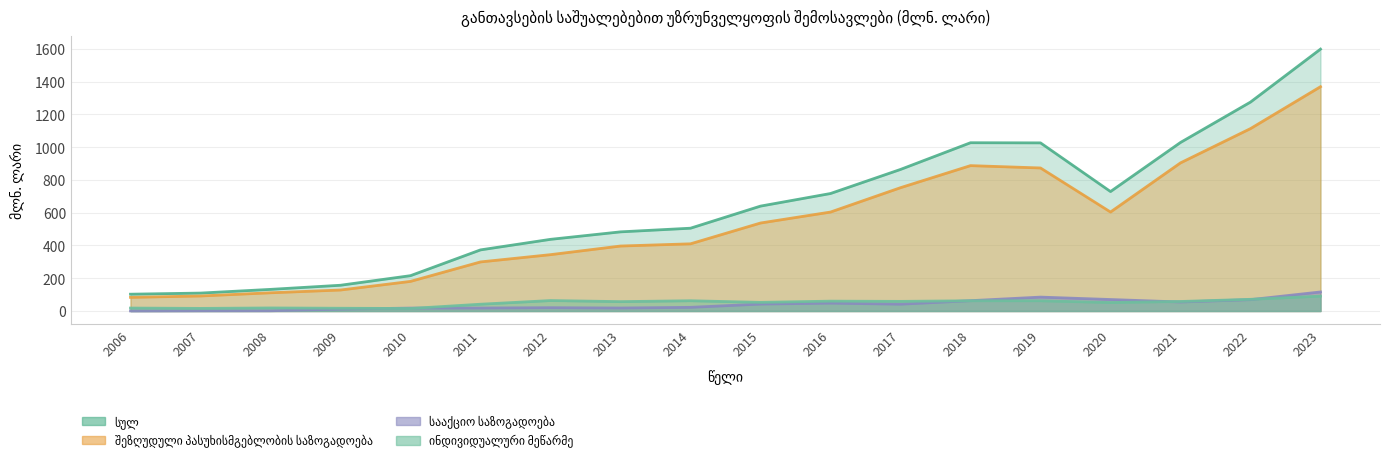

What is the highest value of the სააქციო საზოგადოება series?

116.2